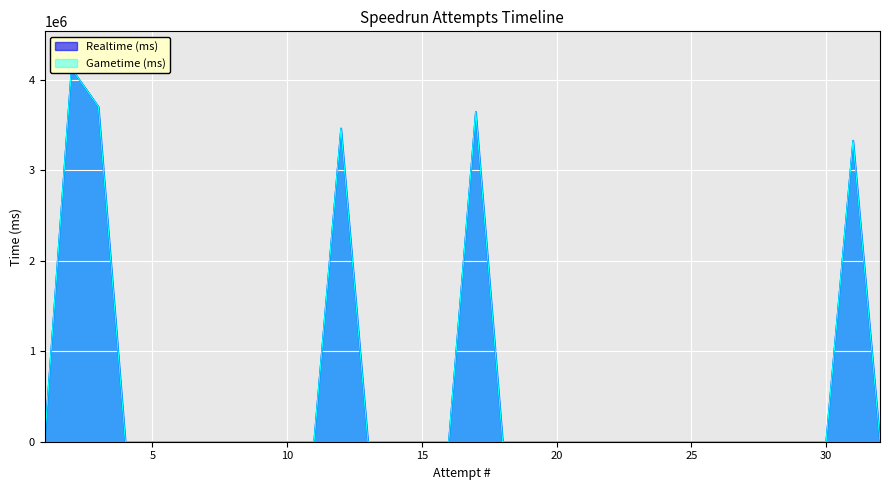

How many values in Realtime (ms) are above zero?

5